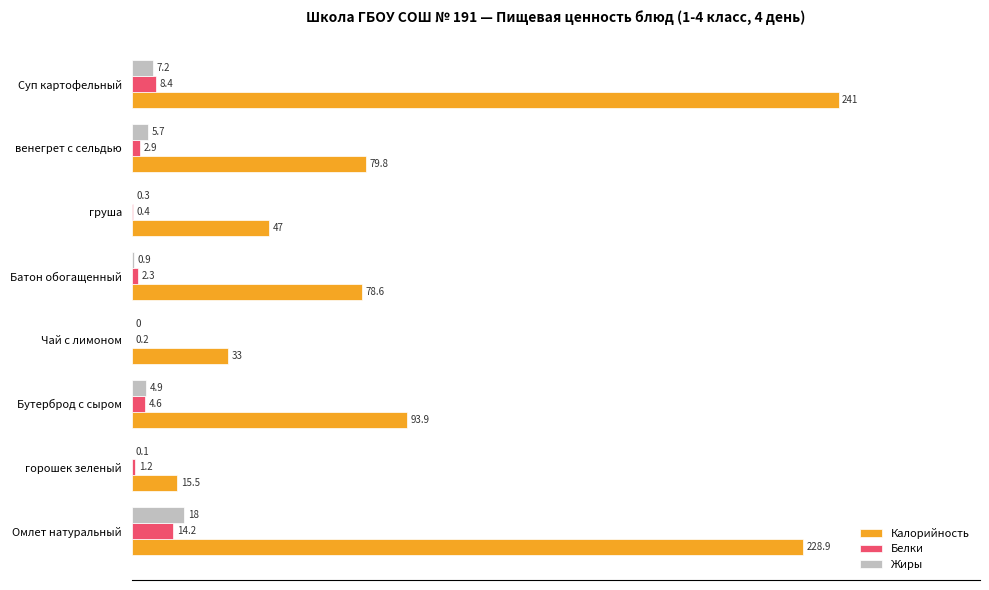

Which series has the largest range (max minus min)?

Калорийность